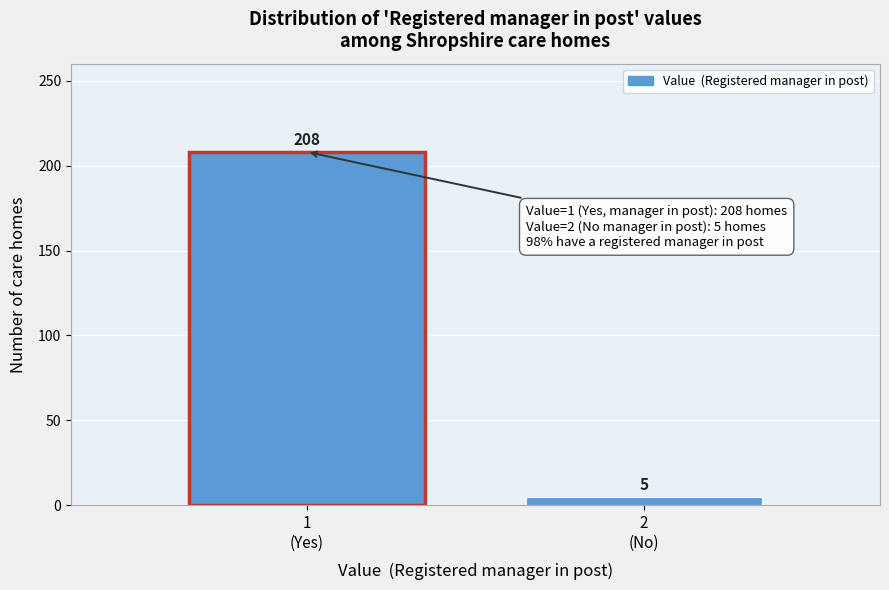

Reading right to left, extract all data points from this chart.

5	208